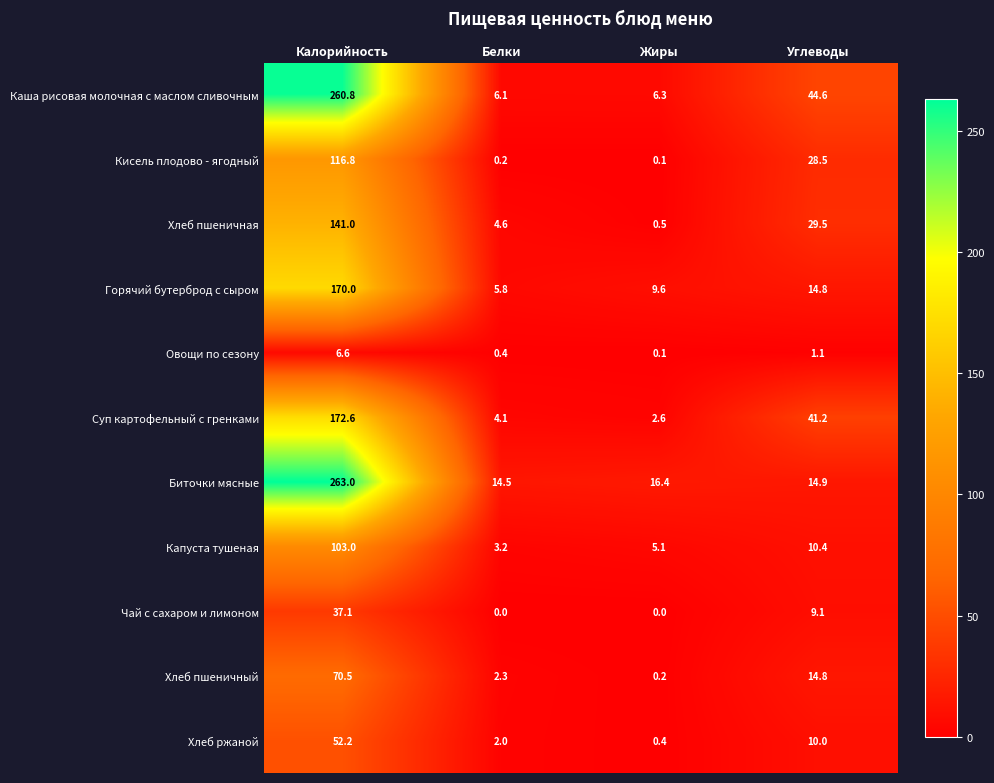

Is the value of Каша рисовая молочная с маслом сливочным at Углеводы greater than the value of Хлеб ржаной at Углеводы?

Yes